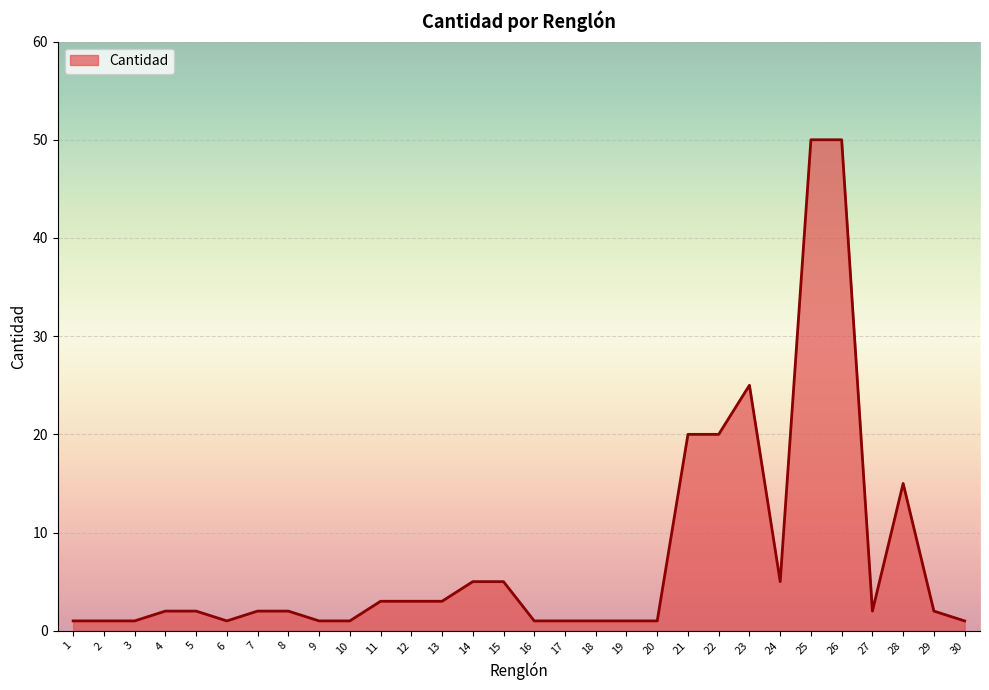

Is it true that the value at 21 is 20?

True